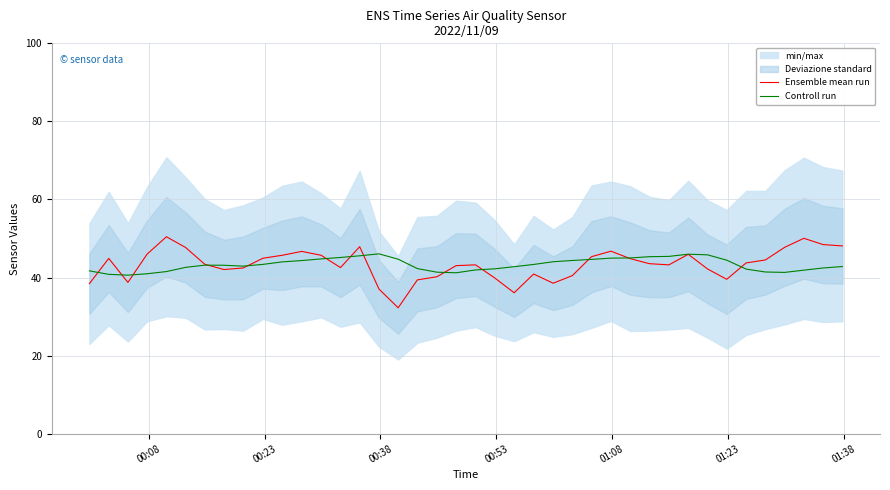

What is the highest value of the Ensemble mean run series?

50.5